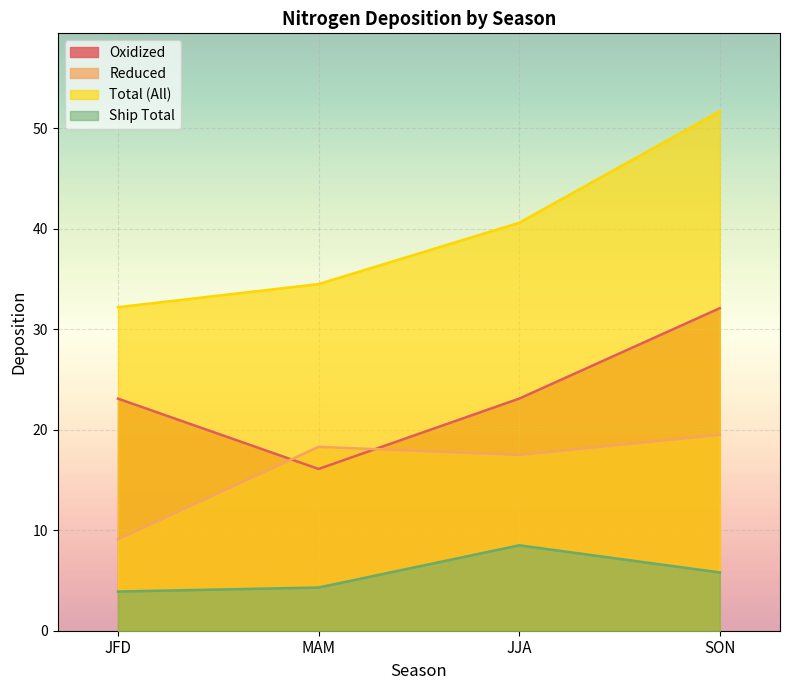

Is it true that Total (All) equals 51.7 at SON?

True